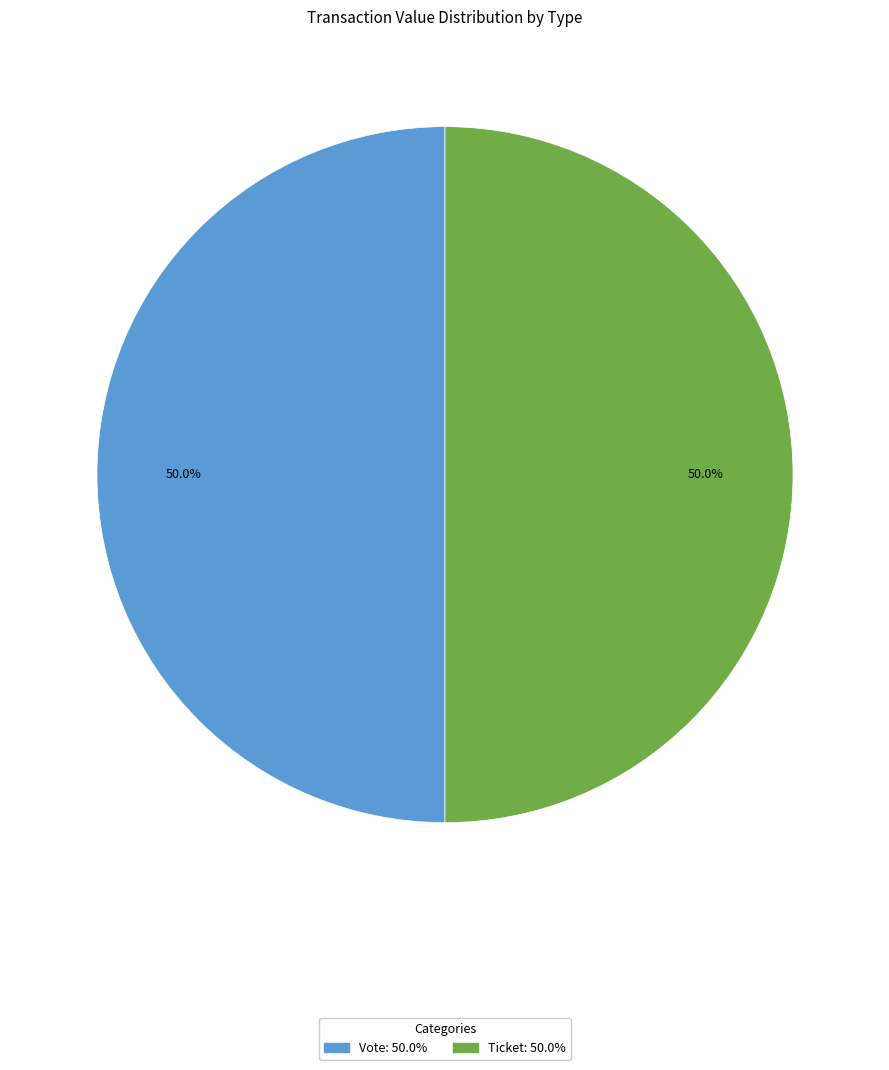

To the nearest percent, what is the difference between the largest and smallest slice percentages?

0%